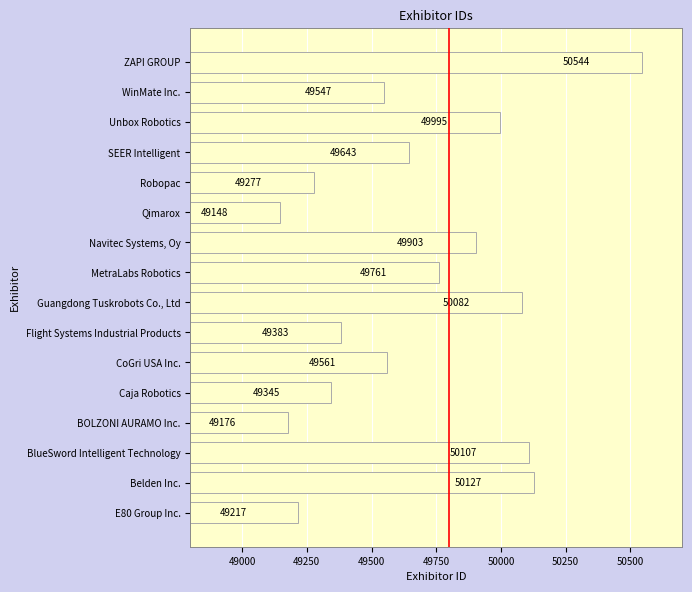

Between MetraLabs Robotics and Navitec Systems, Oy, which is larger?

Navitec Systems, Oy